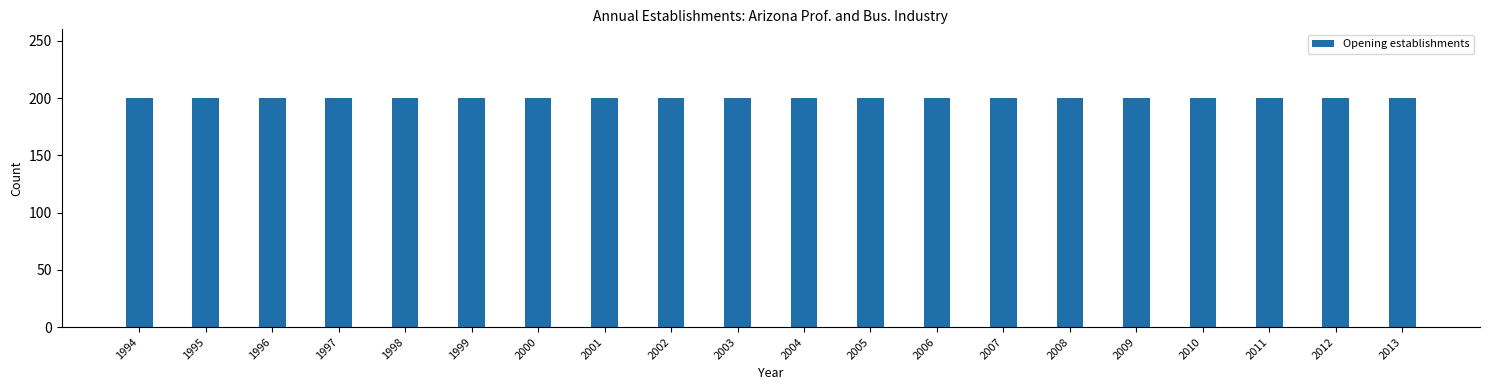

Which category has the highest value in the Total Firms series?

1994